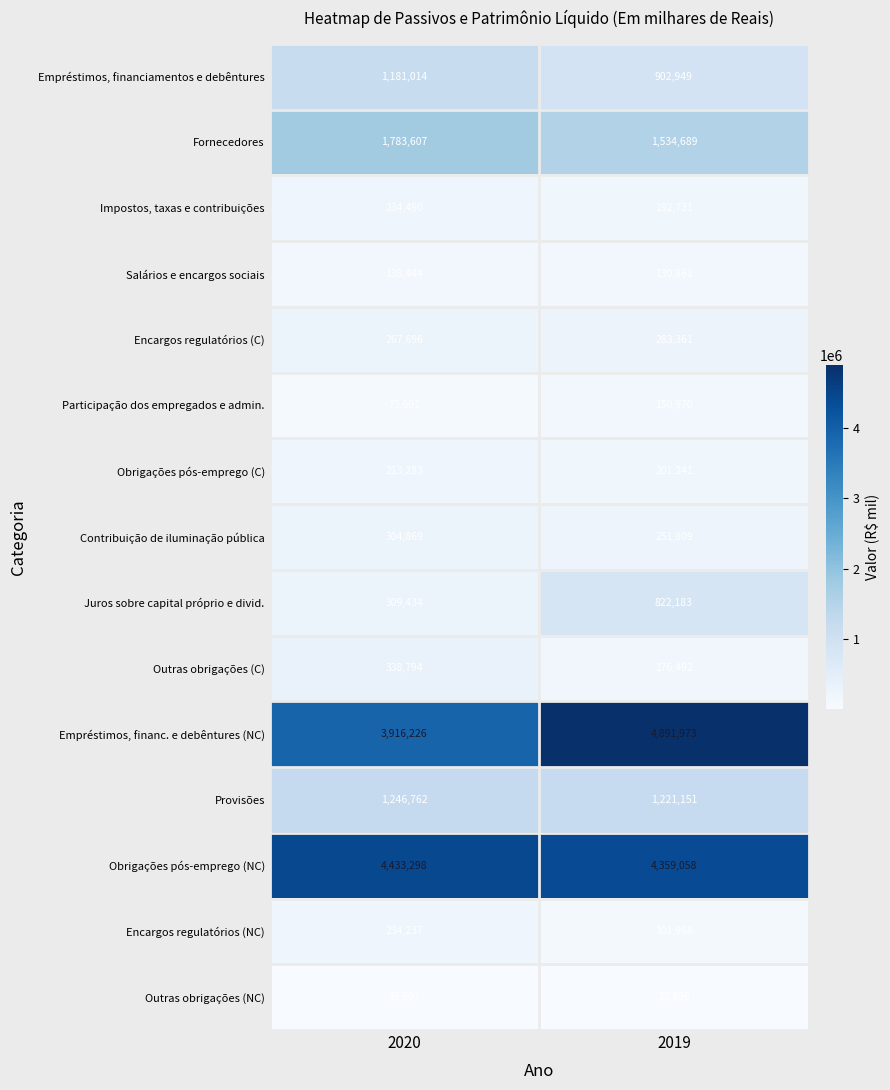

The Encargos regulatórios (C) series shows 169469 at 2019. True or false?

False